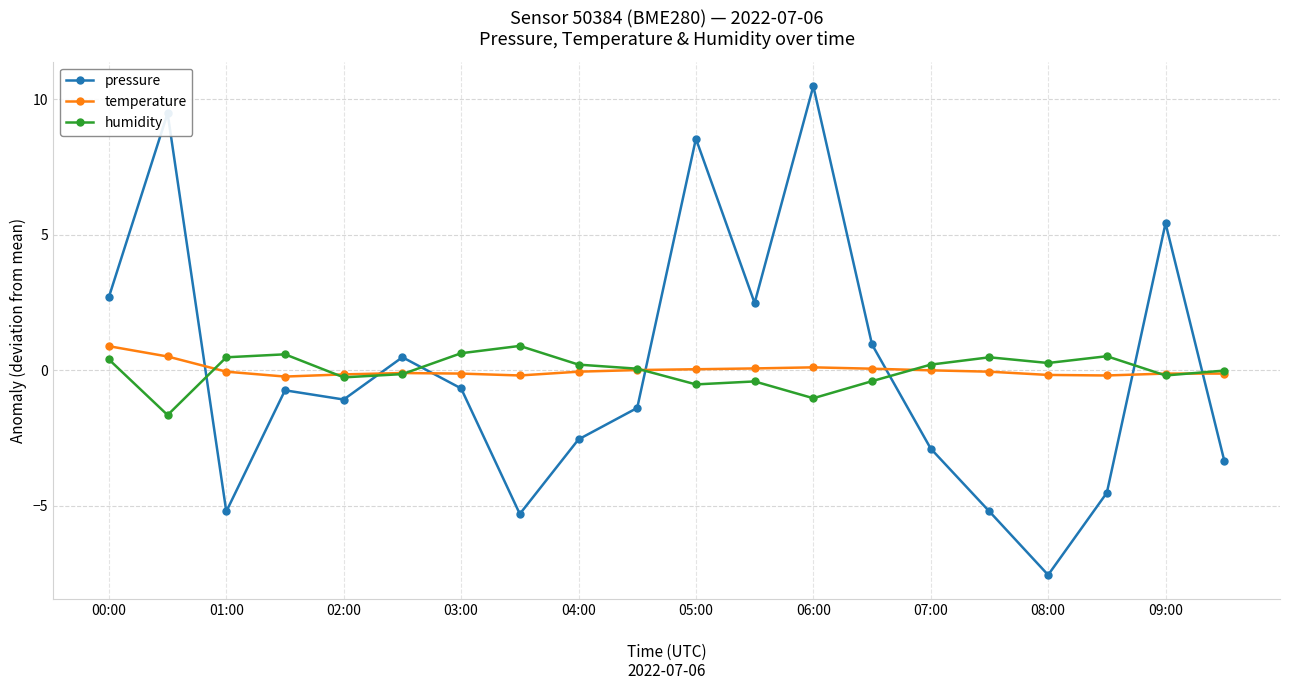

What is the greatest value displayed?

10.5